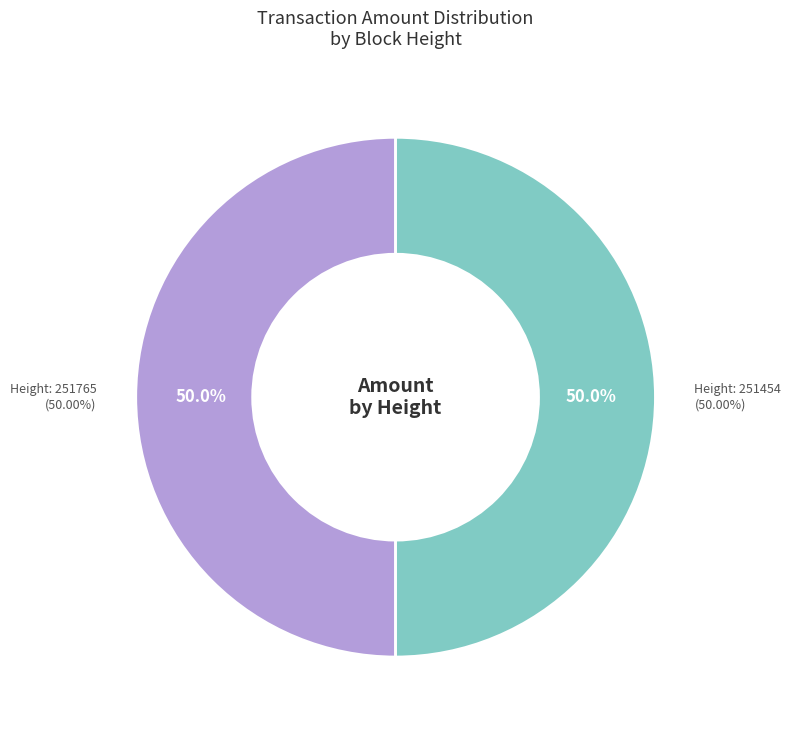

Is the sum of 251454 and 251765 greater than half?

Yes